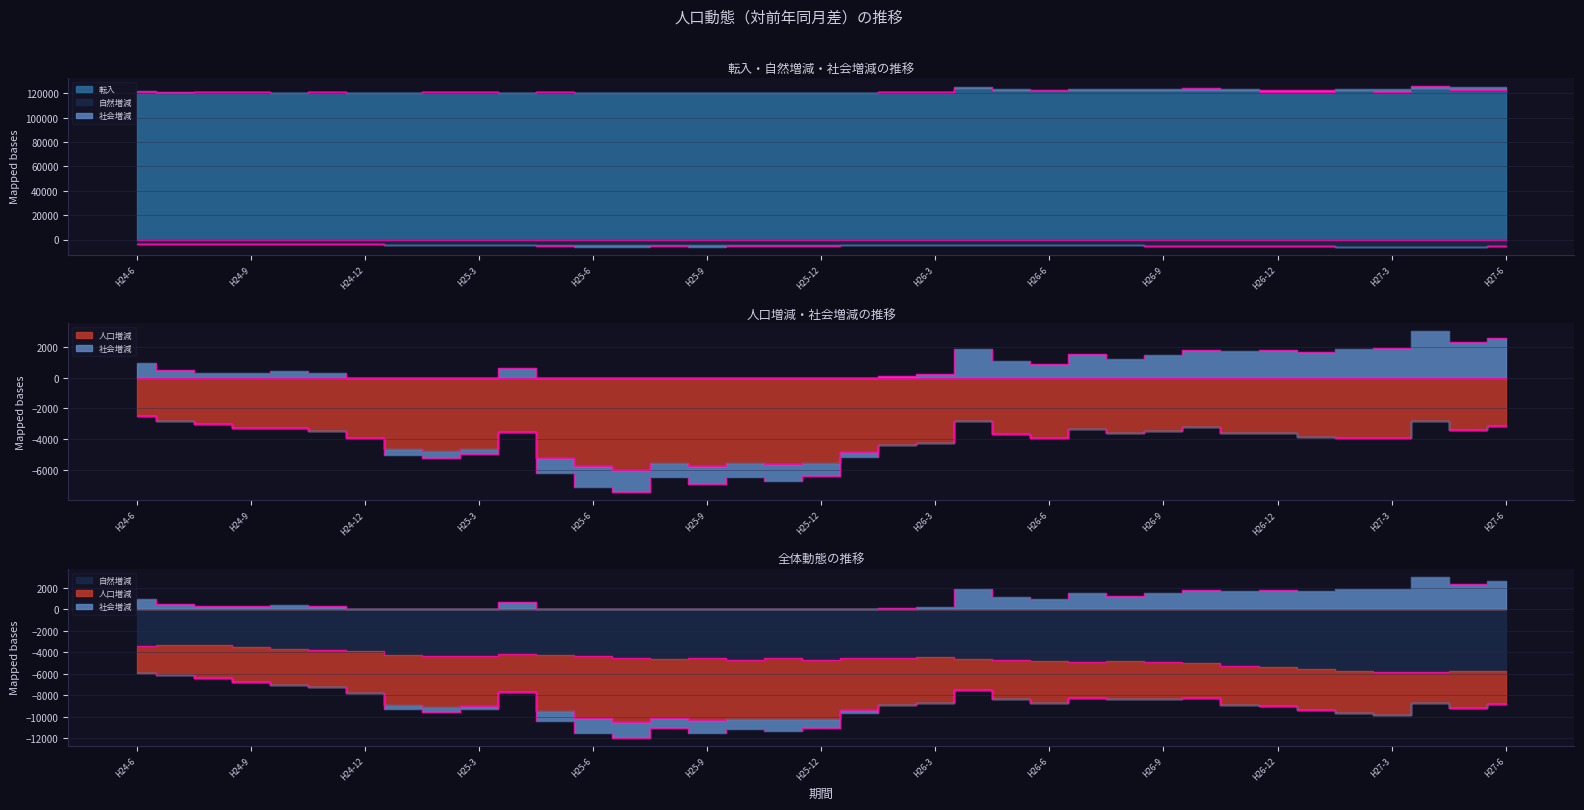

What is the label of the 23rd point from the left?

H26-4